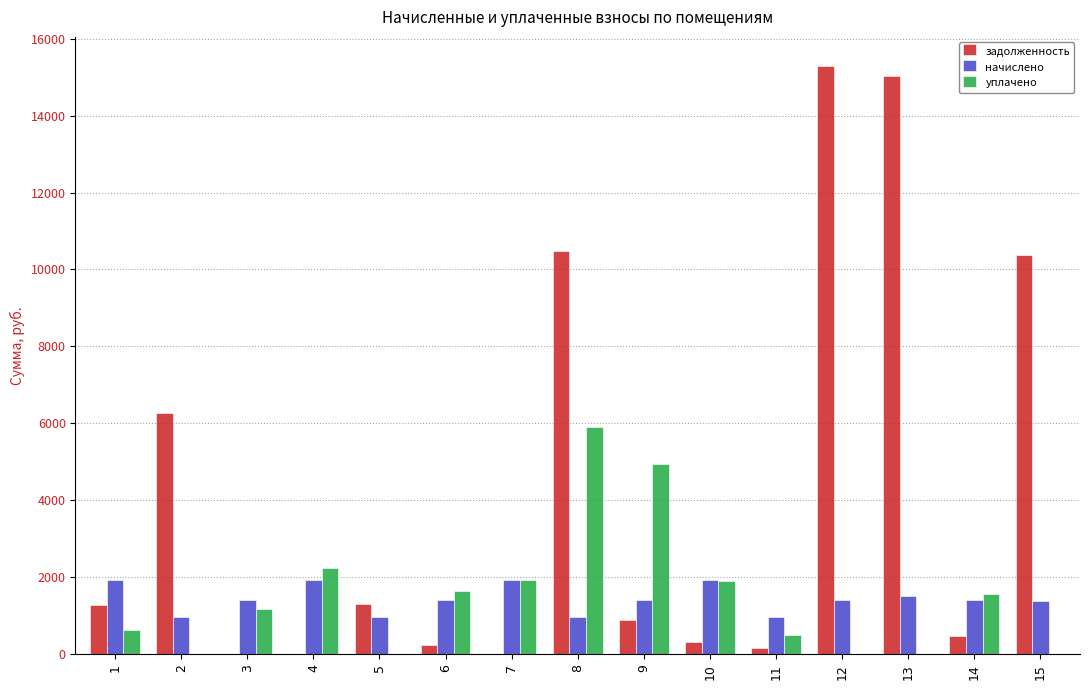

What is the maximum value shown in the chart?

15278.8